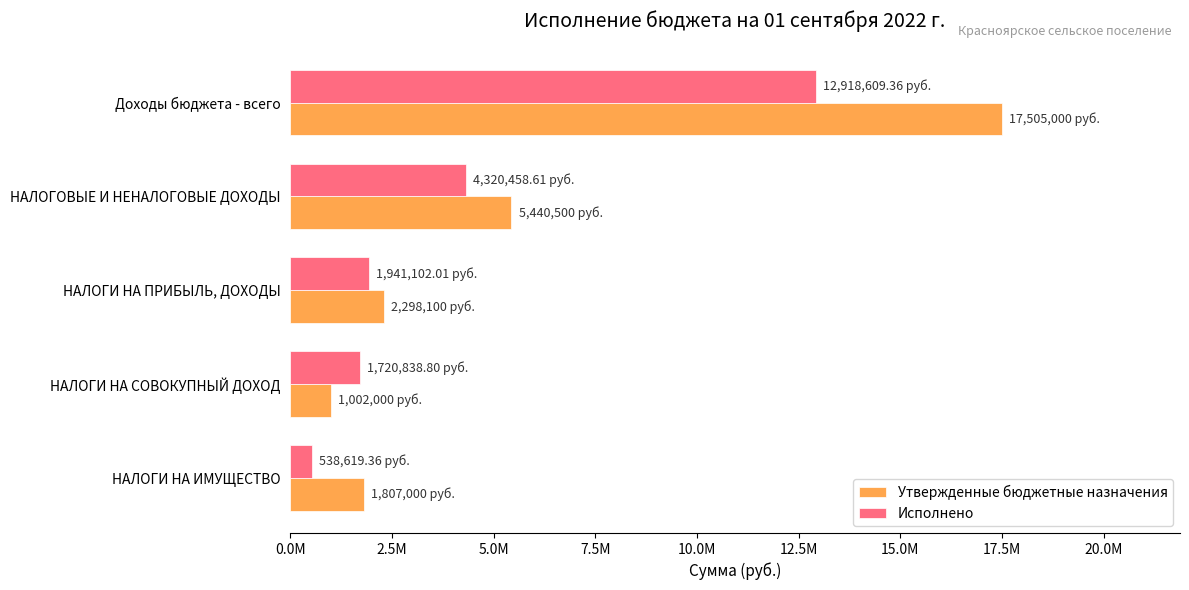

Rank the series by their maximum value, from highest to lowest.

Утвержденные бюджетные назначения, Исполнено